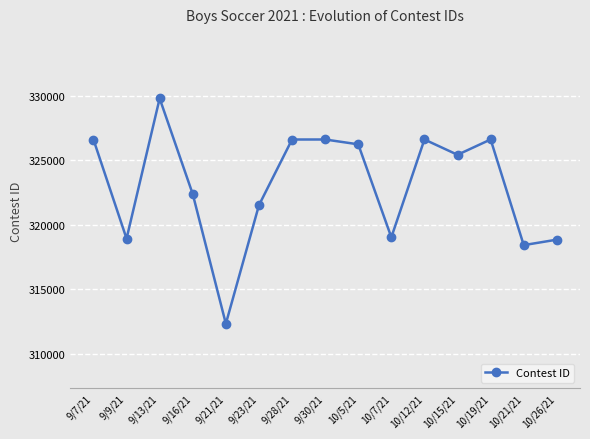

How many lines are shown in the chart?

1